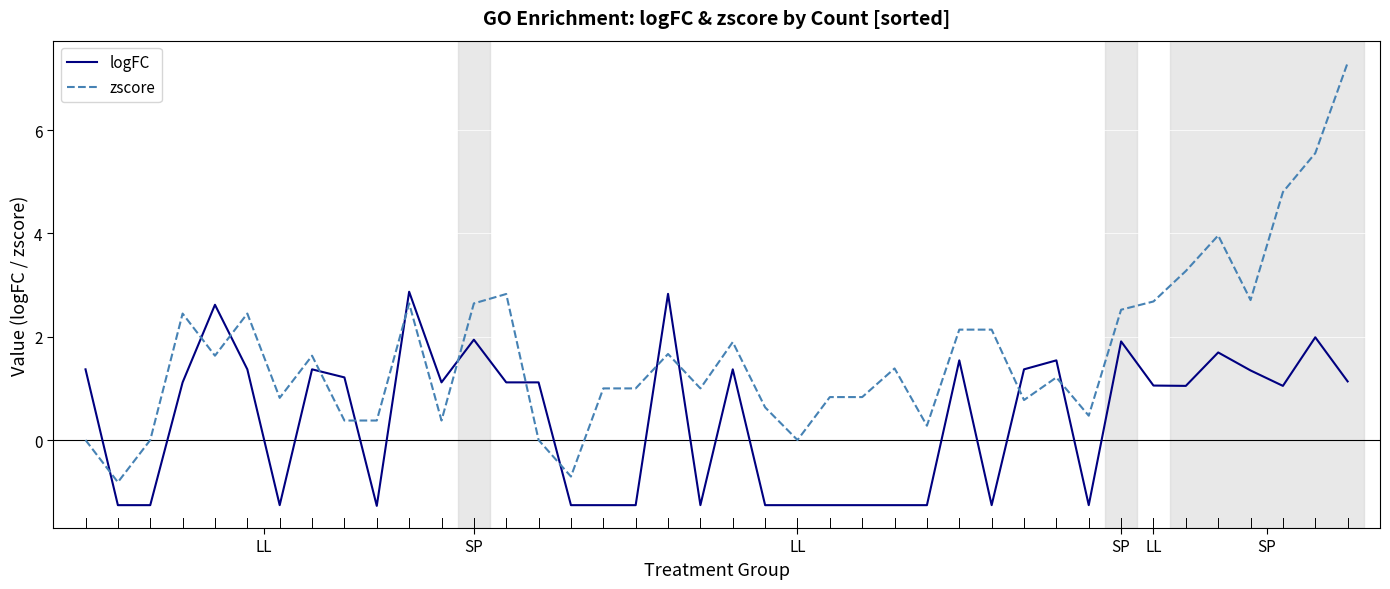

What is the maximum value for zscore?

7.3